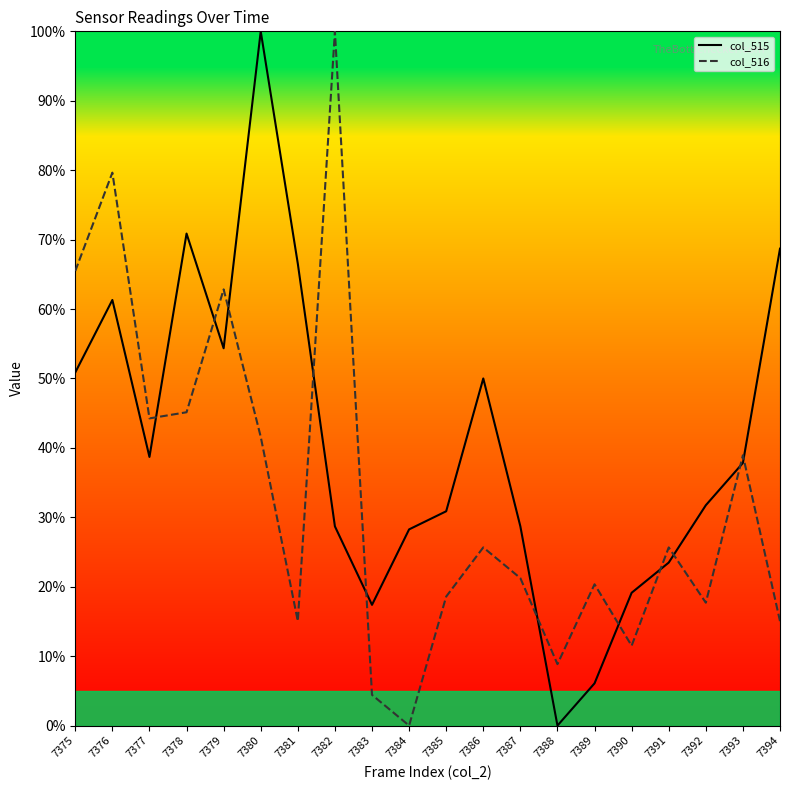

Reading left to right, what are all the values shown in this chart?

col_515: 7375=50.9	7376=61.3	7377=38.7	7378=70.9	7379=54.3	7380=100.0	7381=66.5	7382=28.7	7383=17.4	7384=28.3	7385=30.9	7386=50.0	7387=28.7	7388=0.0	7389=6.1	7390=19.1	7391=23.5	7392=31.7	7393=37.8	7394=68.7
col_516: 7375=65.5	7376=79.6	7377=44.2	7378=45.1	7379=62.8	7380=41.6	7381=15.0	7382=100.0	7383=4.4	7384=0.0	7385=18.6	7386=25.7	7387=21.2	7388=8.8	7389=20.4	7390=11.5	7391=25.7	7392=17.7	7393=38.9	7394=15.0